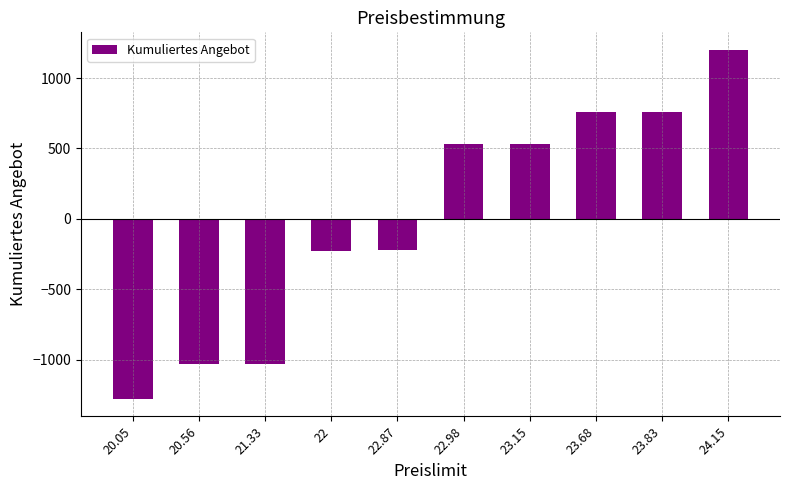

Is it true that the value at 23.68 is 761?

True